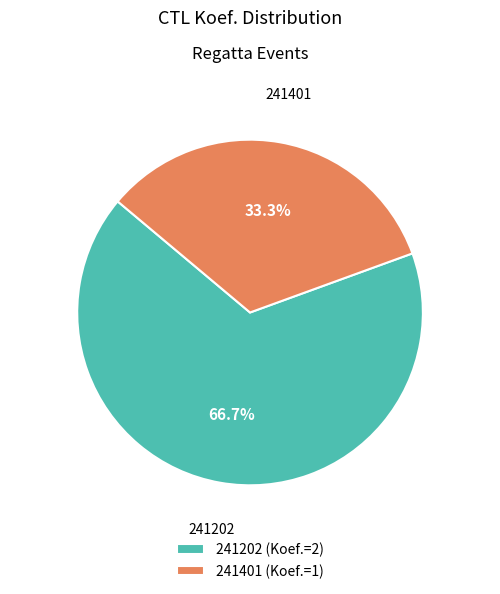

The 241401 slice represents 19% of the pie. True or false?

False